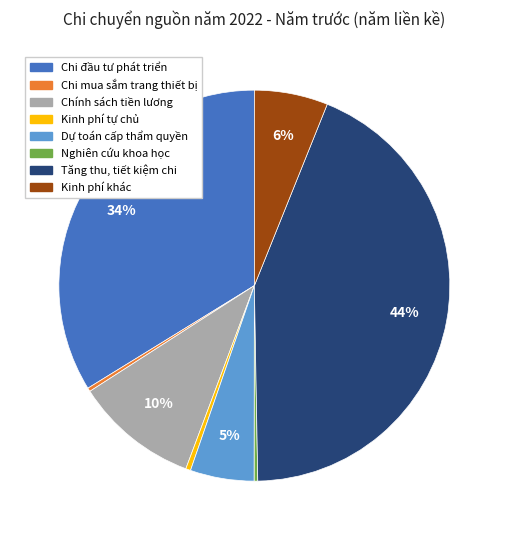

How many slices are in this pie chart?

8